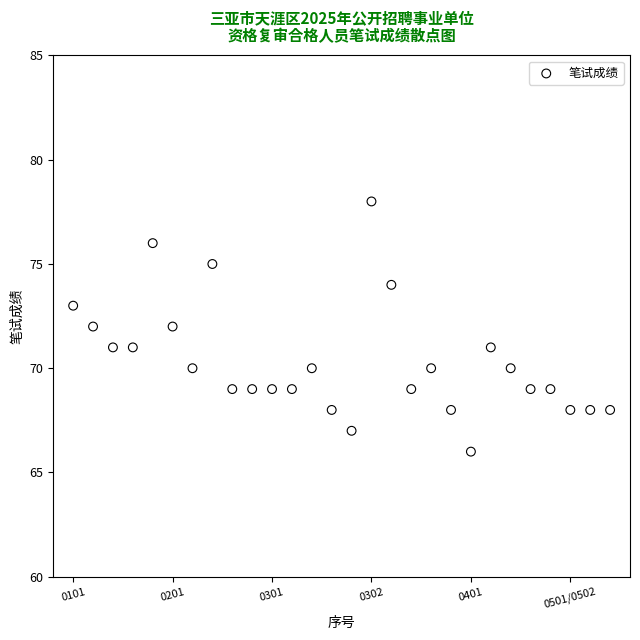

What is the range of X values (max minus min)?

27